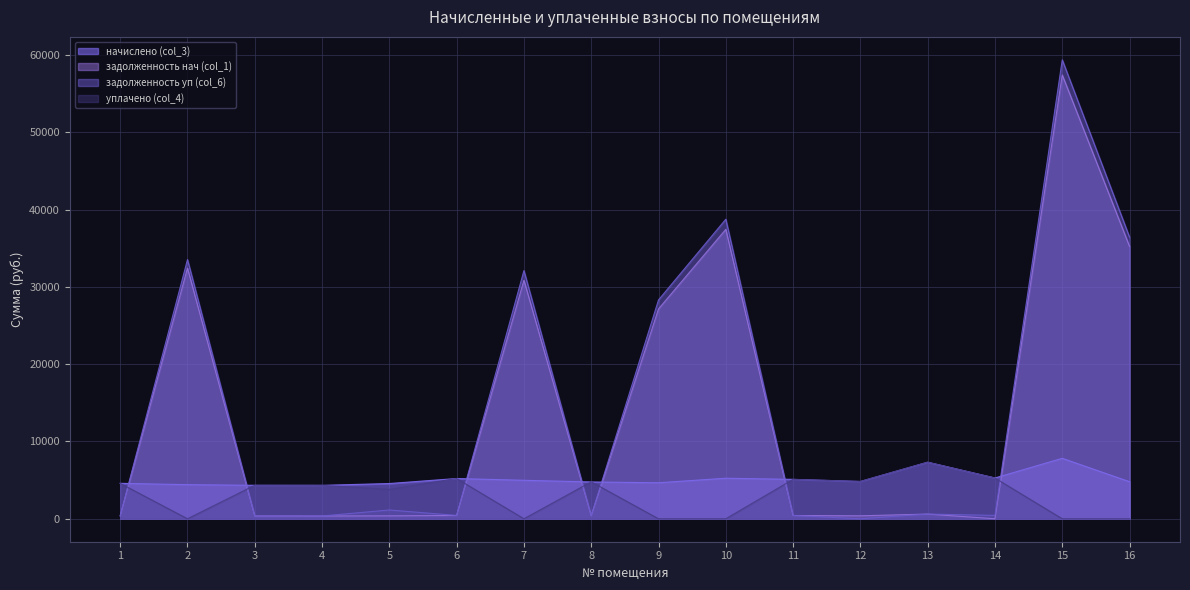

True or false: задолженность нач (col_1) and уплачено (col_4) cross at least once.

True